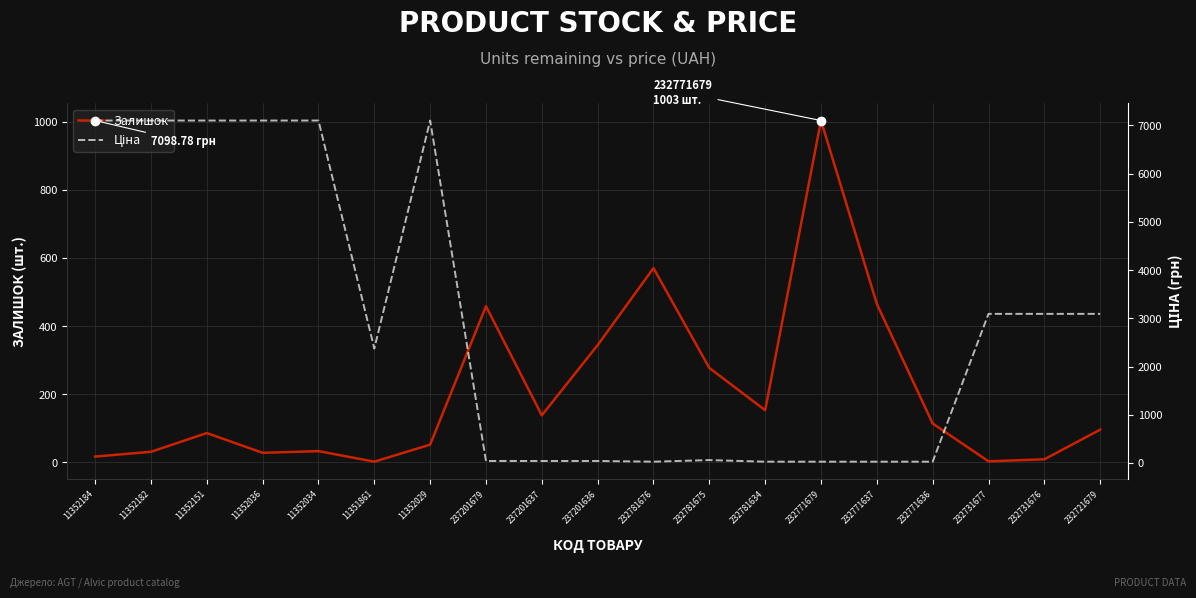

Where do Ціна and Залишок first cross each other?

11352029 and 237201679